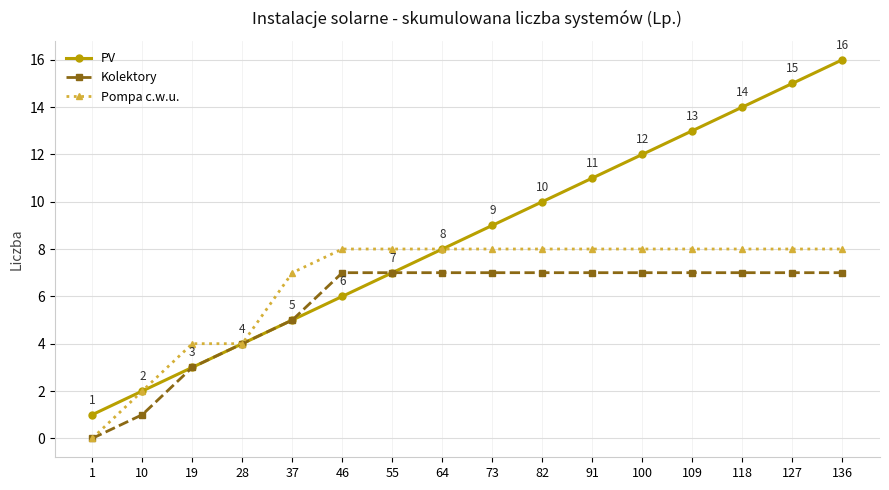

How many lines are shown in the chart?

3